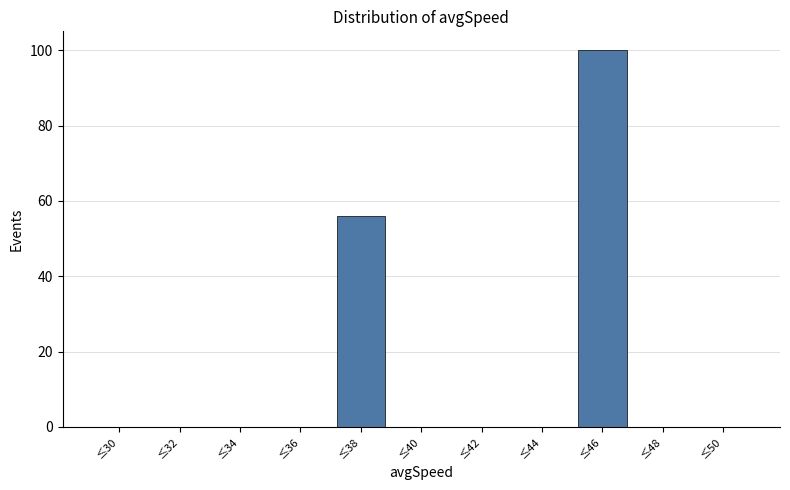

Reading left to right, transcribe all the data shown in this chart.

≤30=0	≤32=0	≤34=0	≤36=0	≤38=56	≤40=0	≤42=0	≤44=0	≤46=100	≤48=0	≤50=0